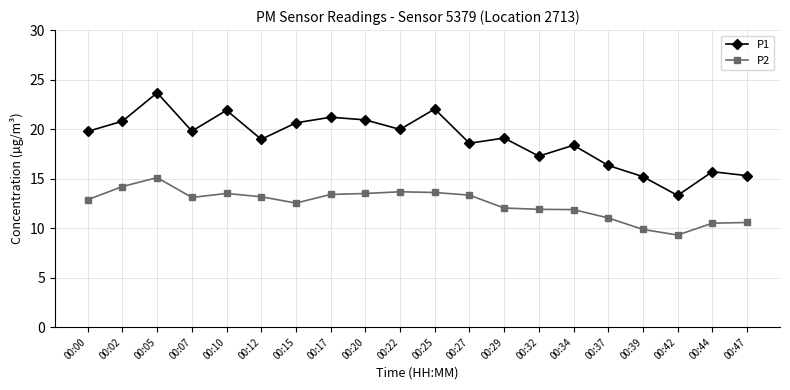

List the series in order of their peak value, lowest first.

P2, P1